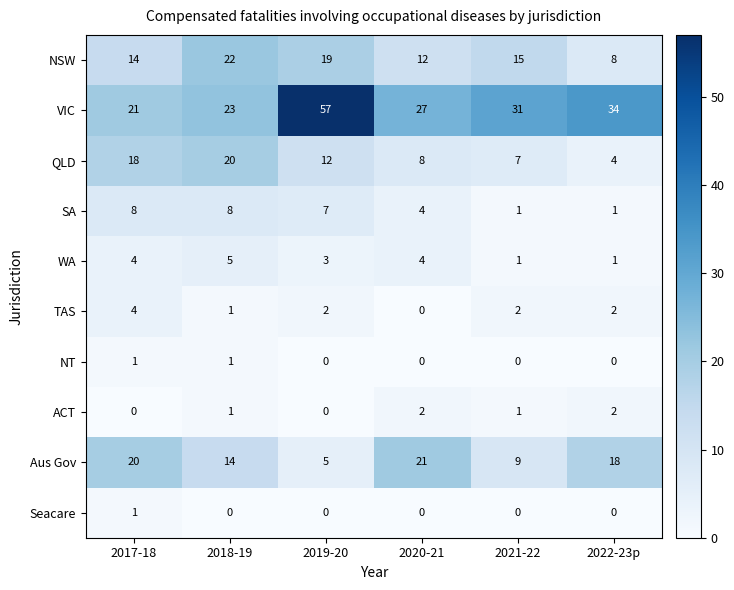

What is the total value across all series at 2020-21?

78